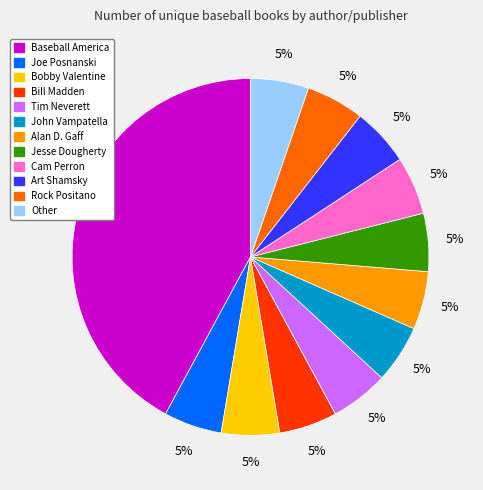

To the nearest percent, what is the average slice percentage?

8%